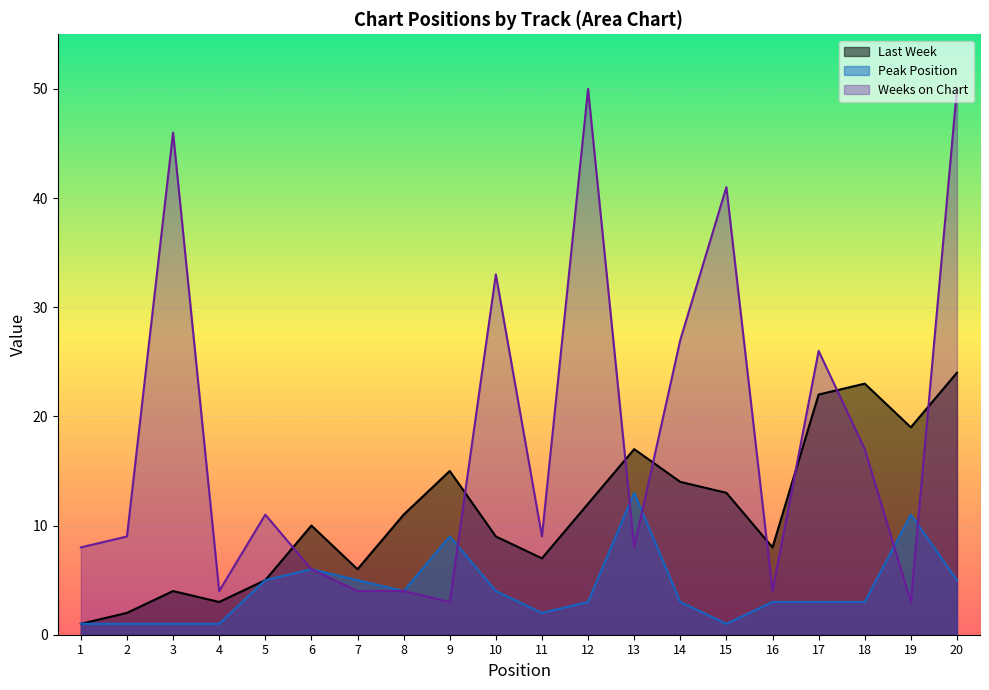

Does the chart display data point markers on the line(s)?

No